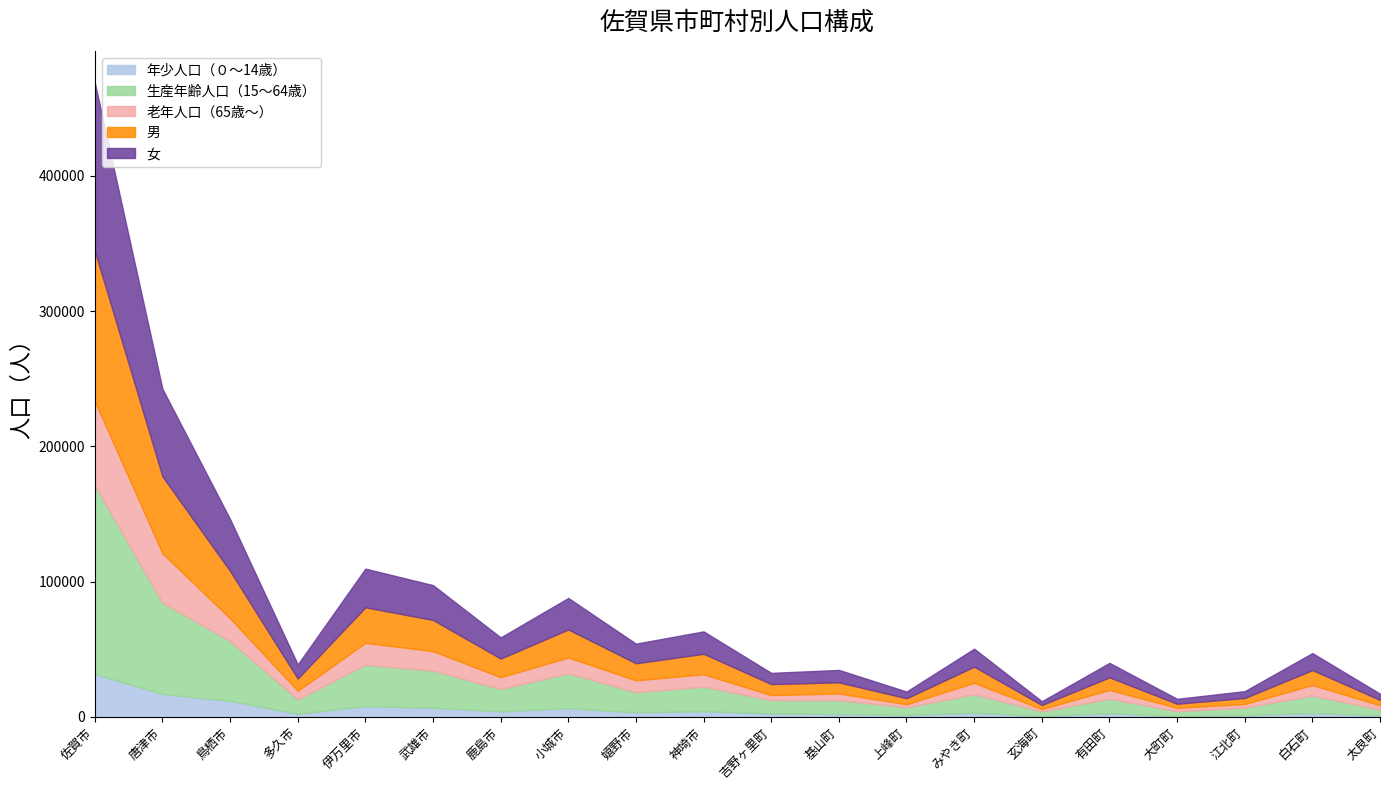

What is the spread (max minus min) of values at 白石町?

9992